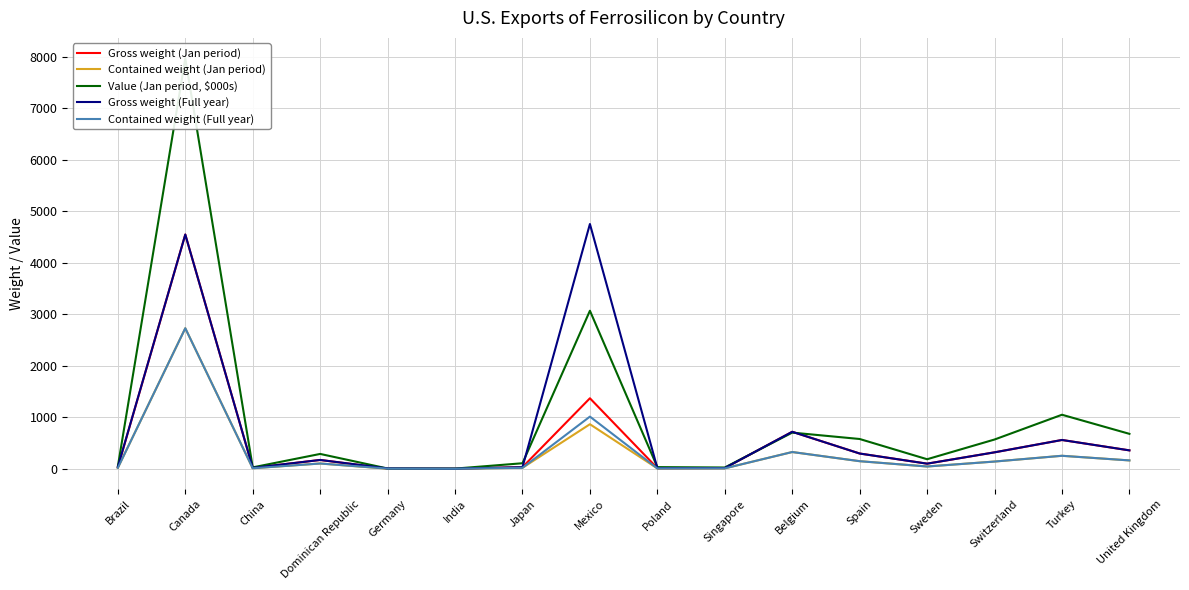

Which series has the widest spread of values?

Value (Jan period, $000s)